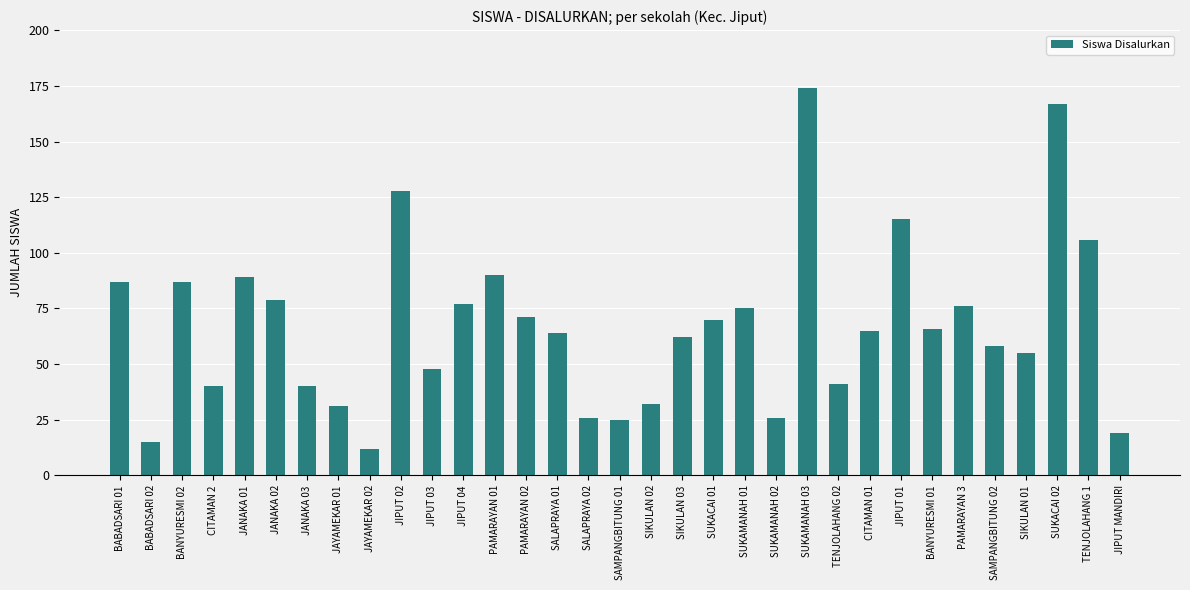

Which label corresponds to the largest value in the chart?

SUKAMANAH 03